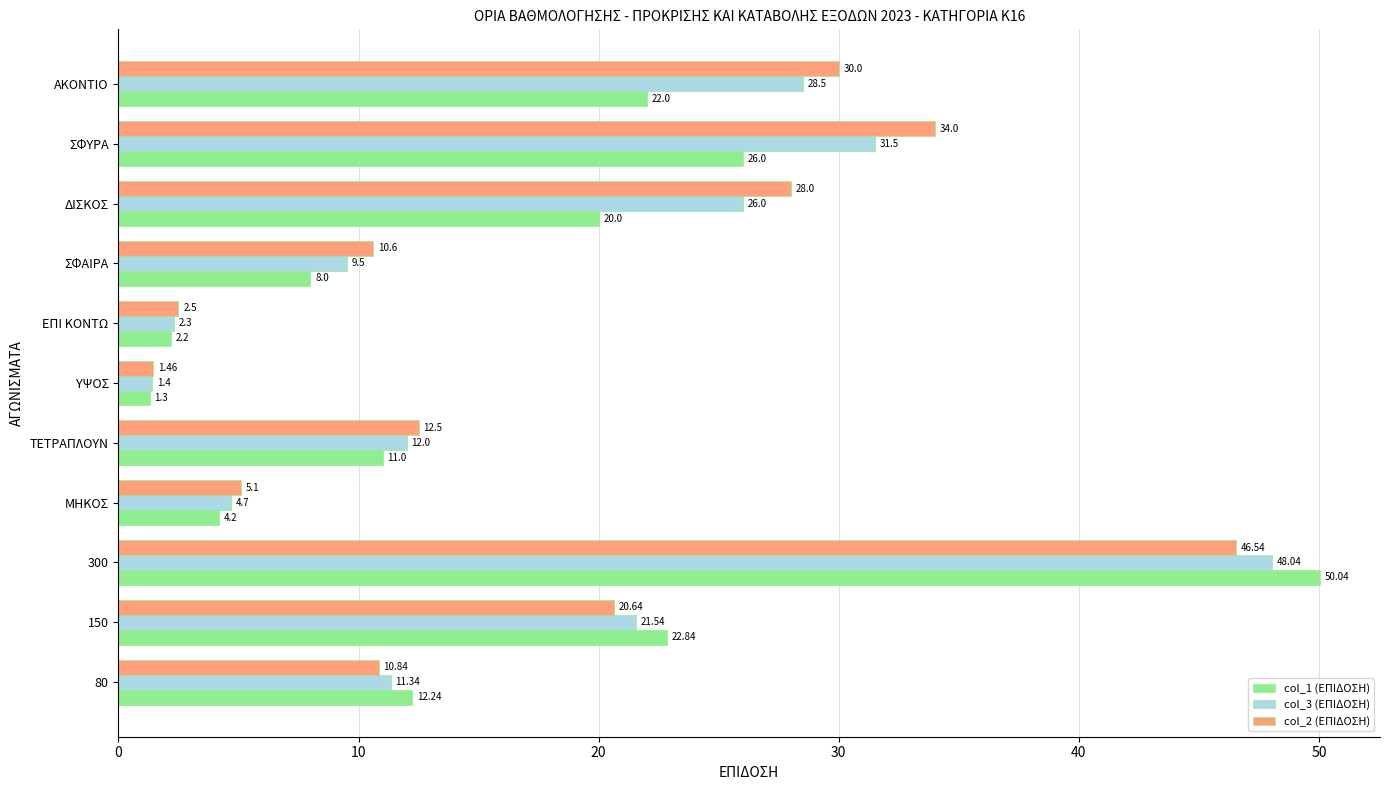

Which series has the largest total across all categories?

col_2 (ΕΠΙΔΟΣΗ)